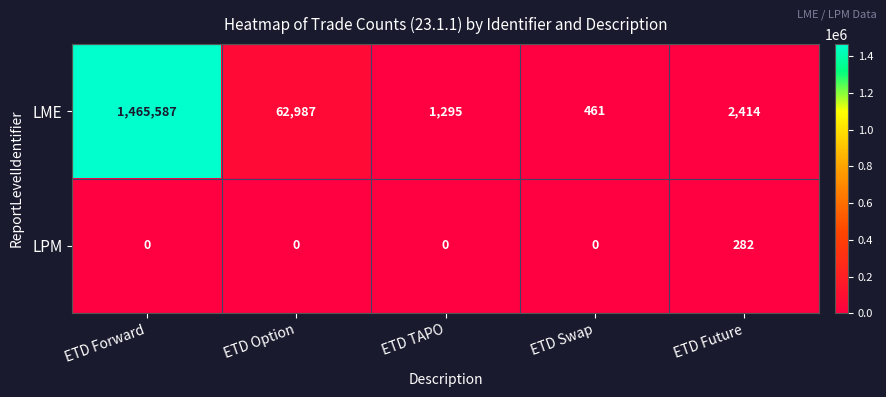

The value of LME at ETD Swap is 665. True or false?

False